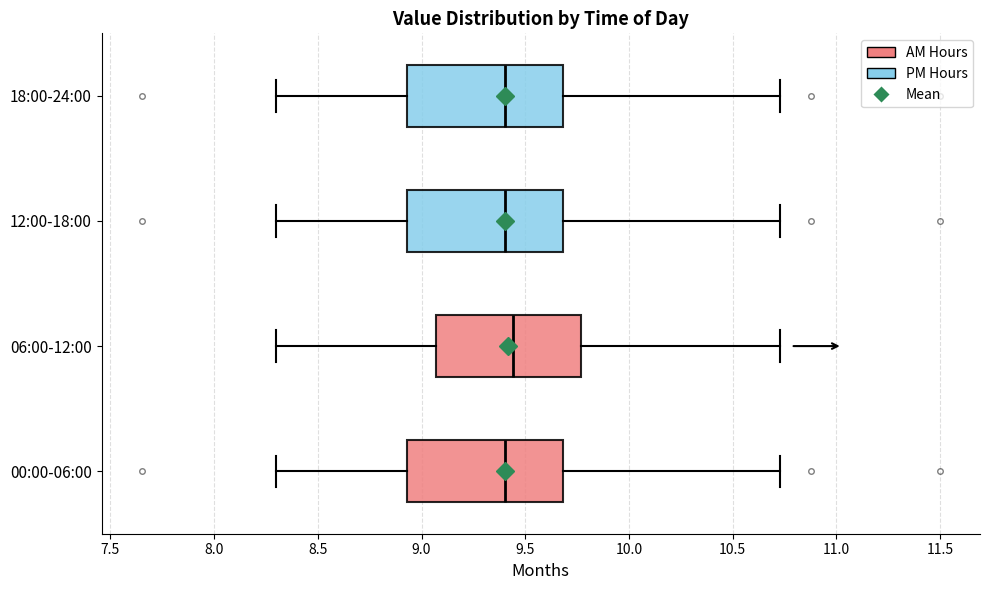

Reading bottom to top, transcribe this box plot: for each box, give where its median line is, the range the box spans, and where its two whiskers end, as read against the x-axis. The values are not printed on the chart, so give them approximately, as read against the axis.

00:00-06:00: median 9.40, box 8.95 to 9.70, whiskers 8.30 to 10.75
06:00-12:00: median 9.45, box 9.05 to 9.75, whiskers 8.30 to 10.75
12:00-18:00: median 9.40, box 8.95 to 9.70, whiskers 8.30 to 10.75
18:00-24:00: median 9.40, box 8.95 to 9.70, whiskers 8.30 to 10.75